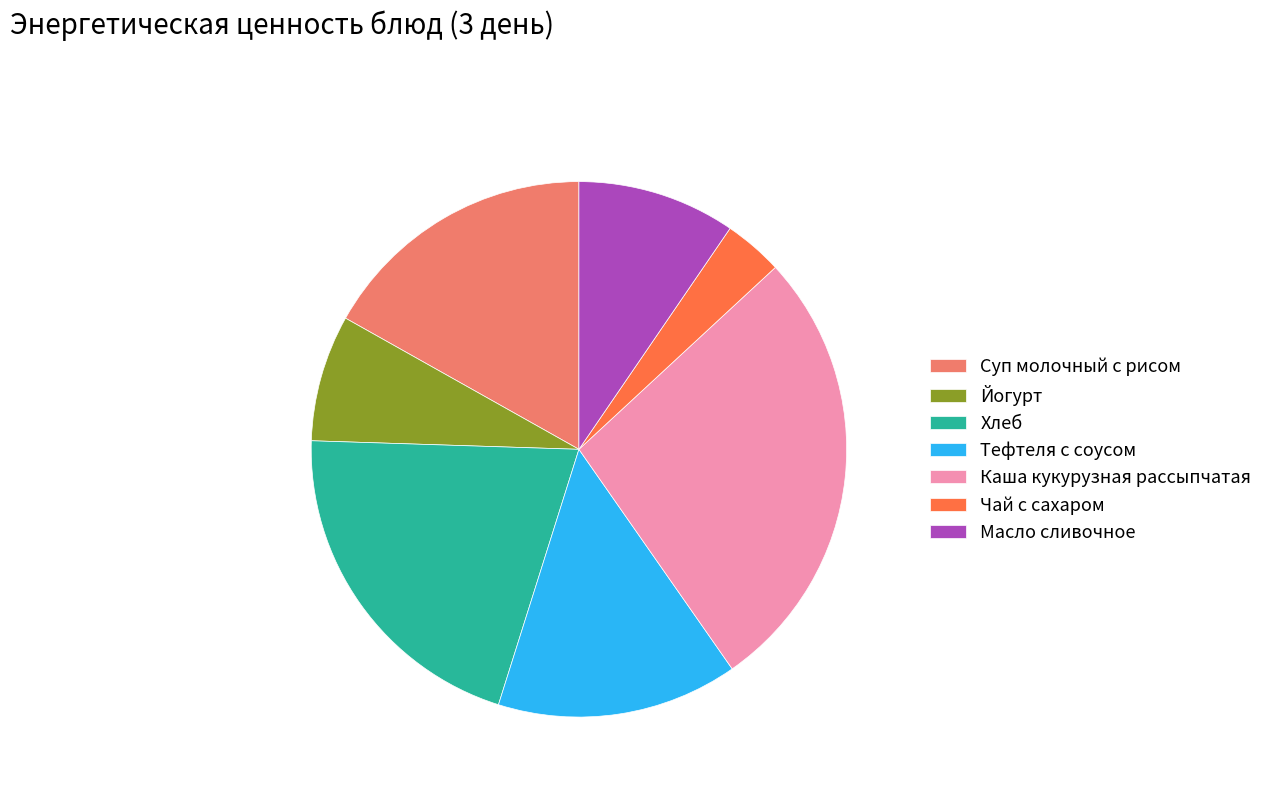

Rank the categories by value from lowest to highest.

Чай с сахаром, Йогурт, Масло сливочное, Тефтеля с соусом, Суп молочный с рисом, Хлеб, Каша кукурузная рассыпчатая